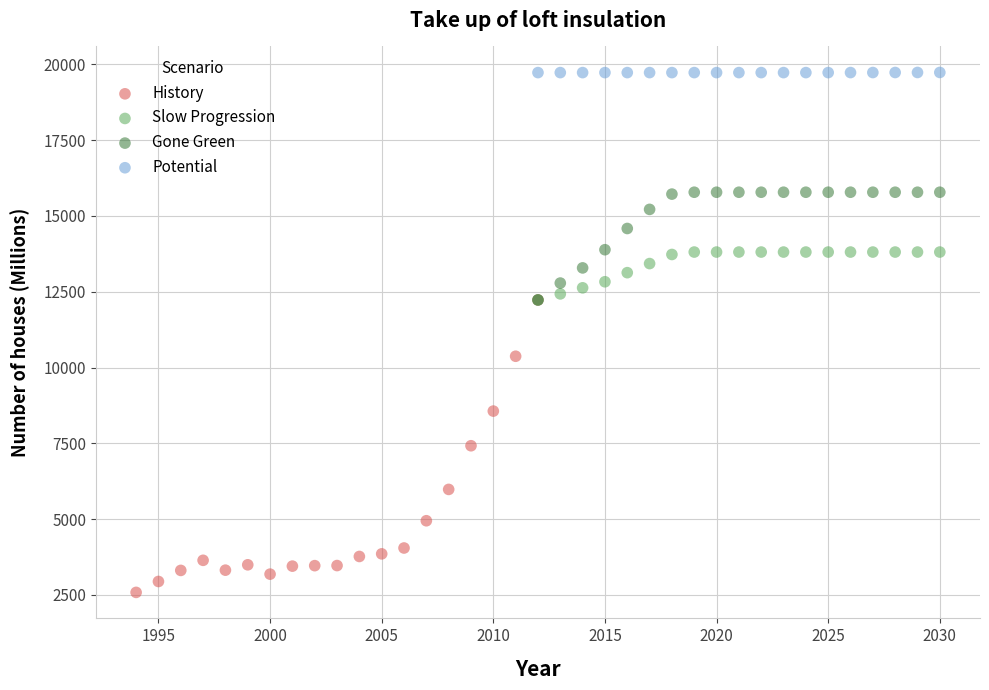

Which series contains the lowest Y value?

History